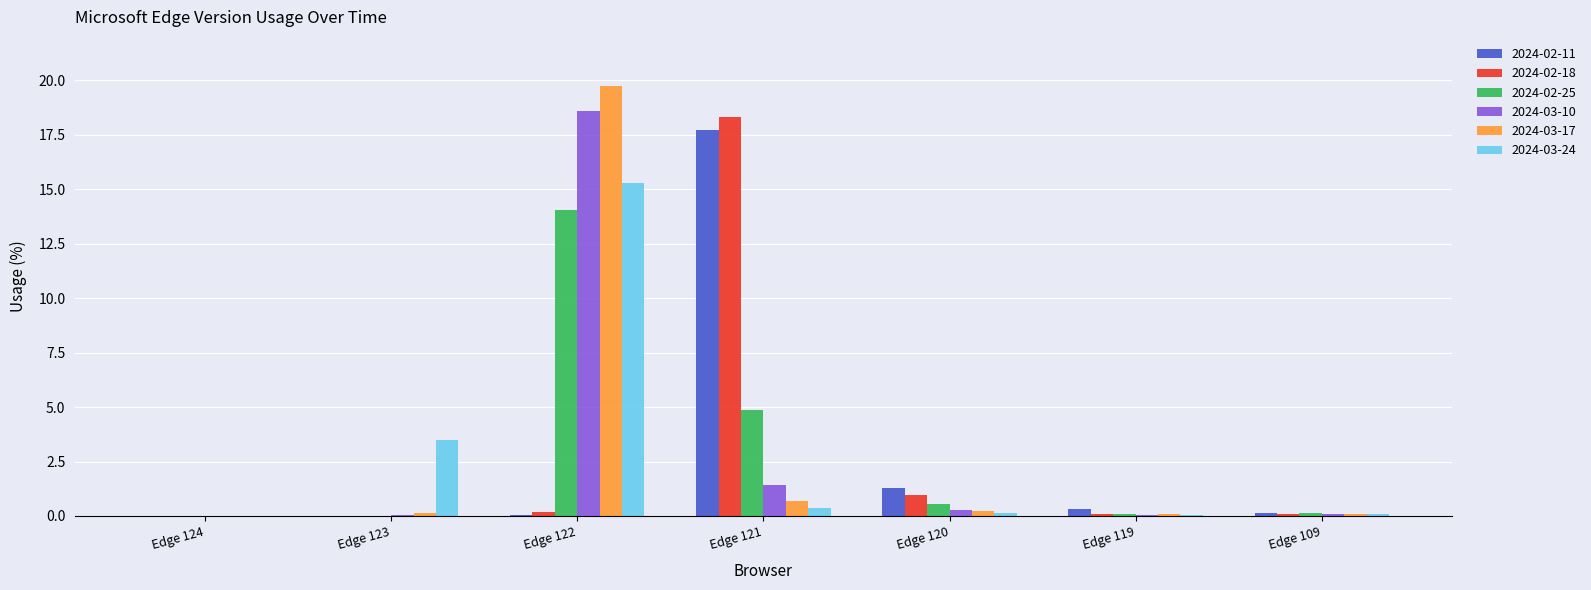

Which series has the largest range (max minus min)?

2024-03-17